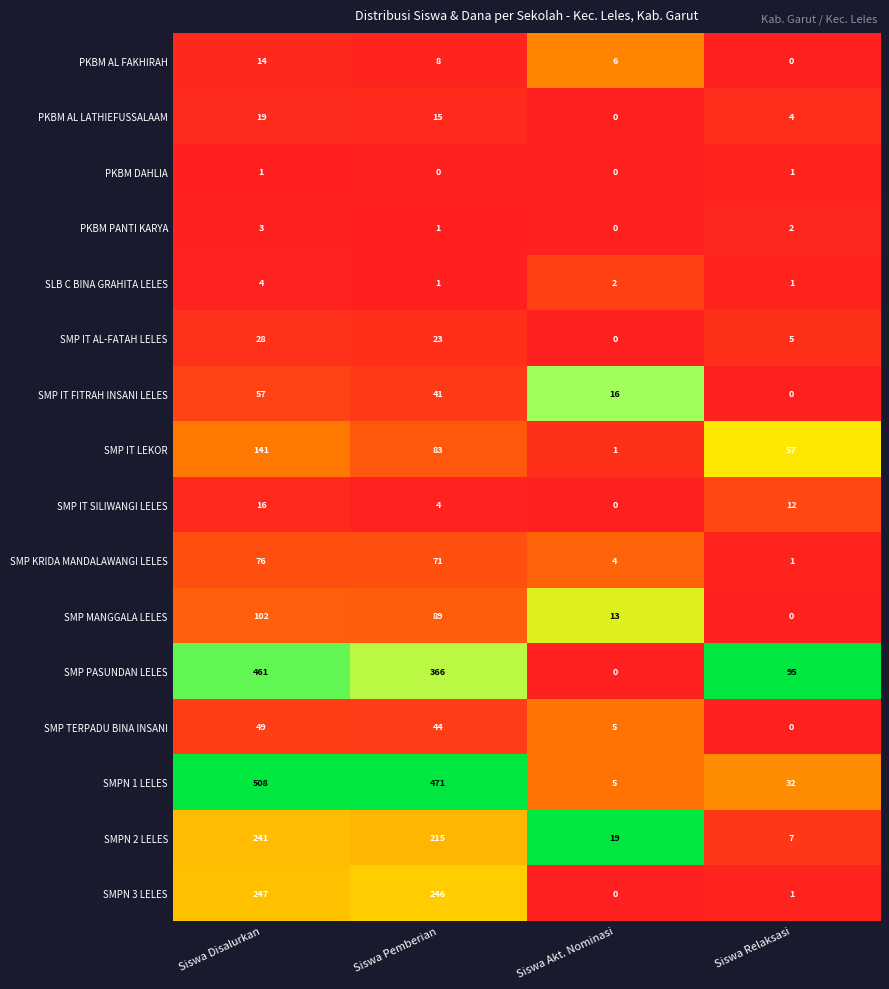

How many categories are shown in the chart?

4